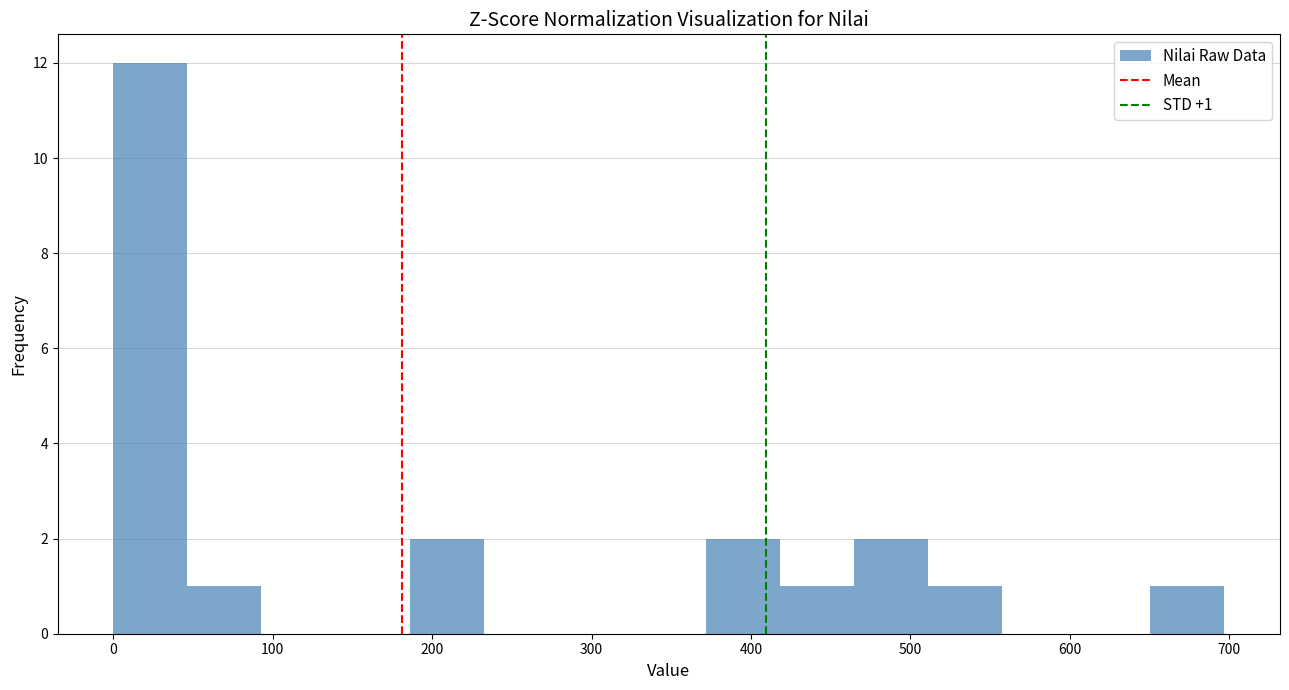

Which range on the x-axis has the tallest bar?

0 to 50